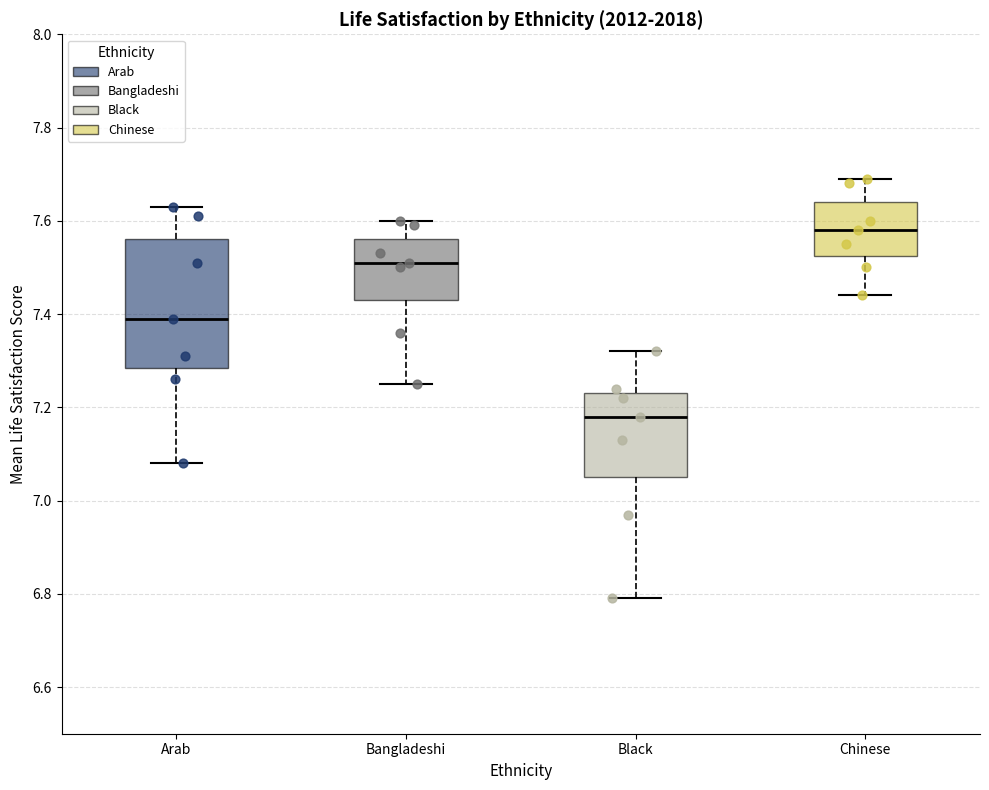

Where does the upper whisker of the box for Arab end on the y-axis? The values are not printed on the chart, so give them approximately, as read against the axis.

7.64